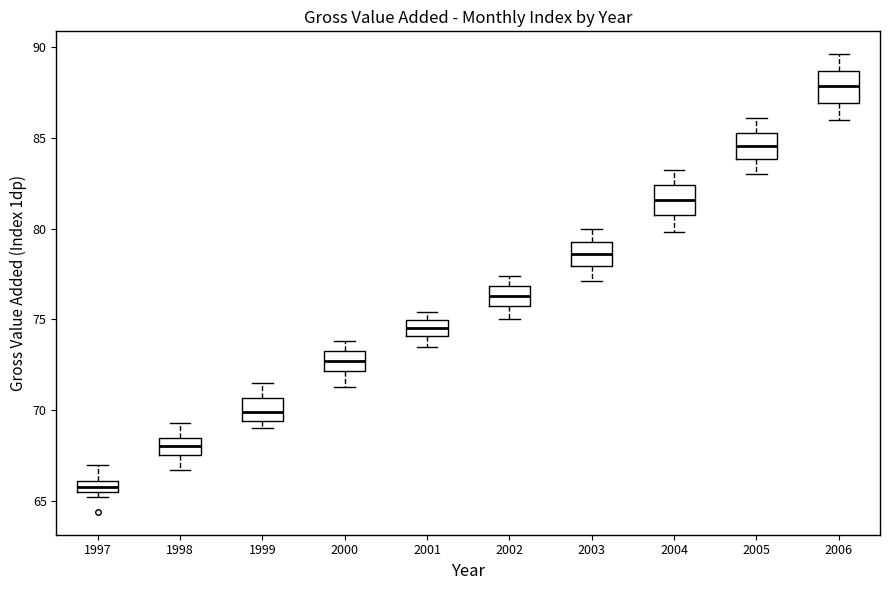

Which box's median line is the highest?

2006